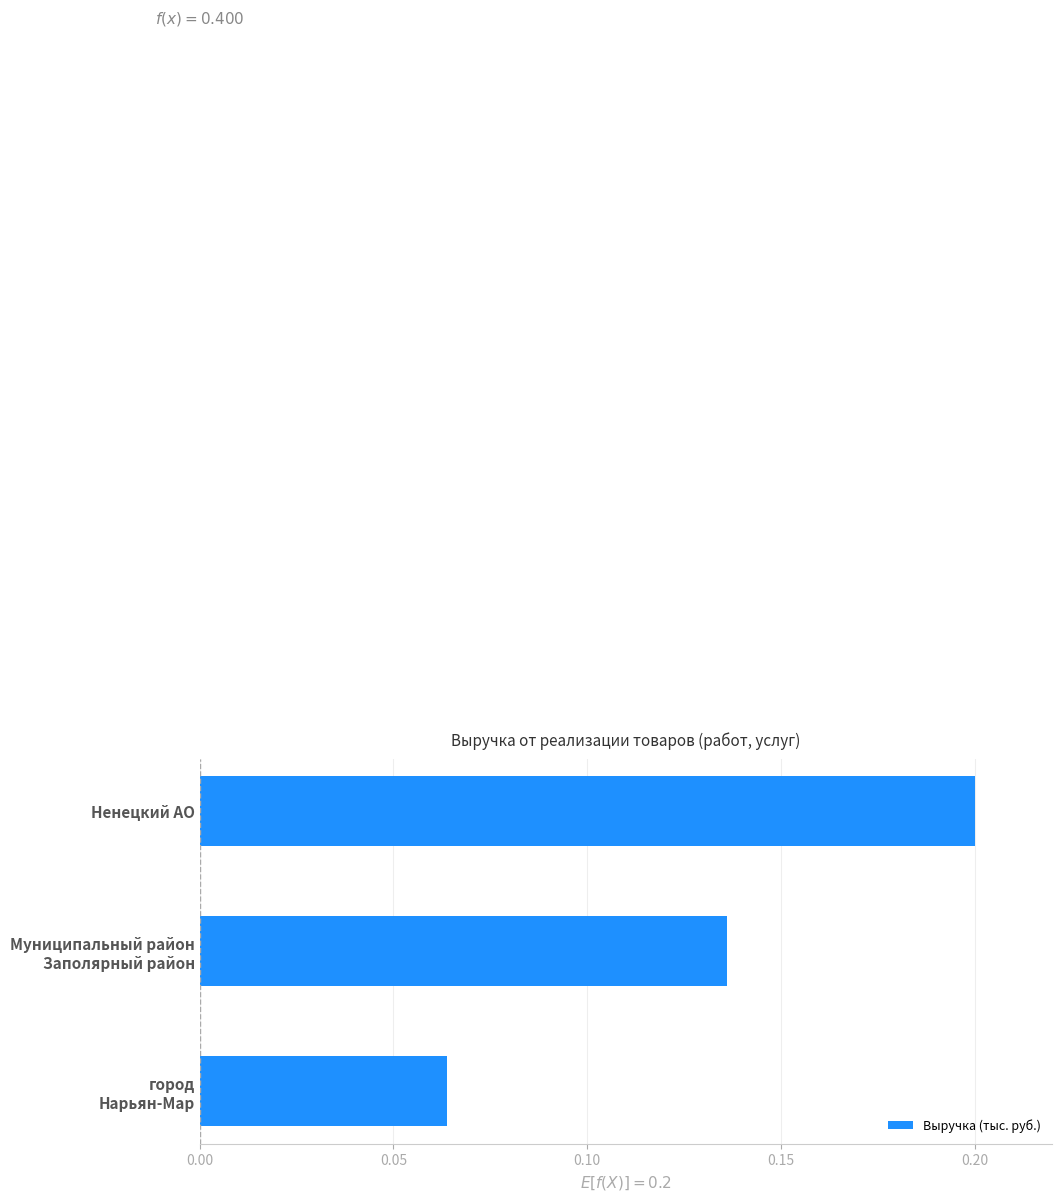

The value at Ненецкий АО is 0.2. True or false?

True